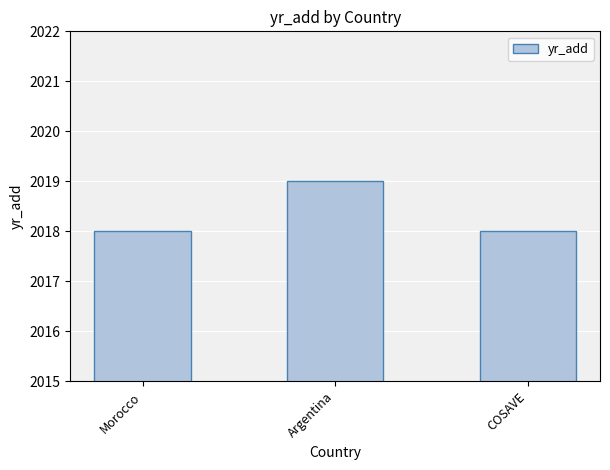

Reading right to left, what are all the values shown in this chart?

2018	2019	2018